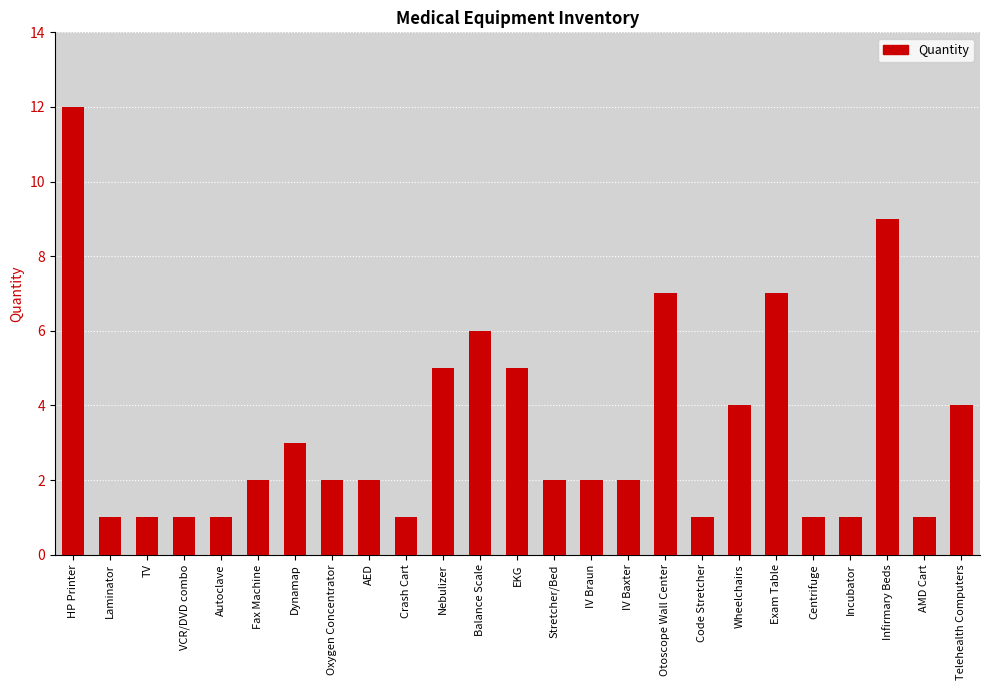

What is the smallest value displayed?

1